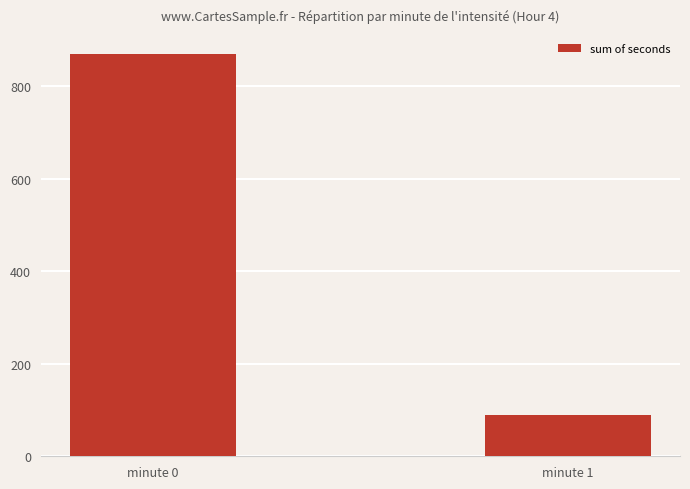

What is the change in value from minute 0 to minute 1?

-780